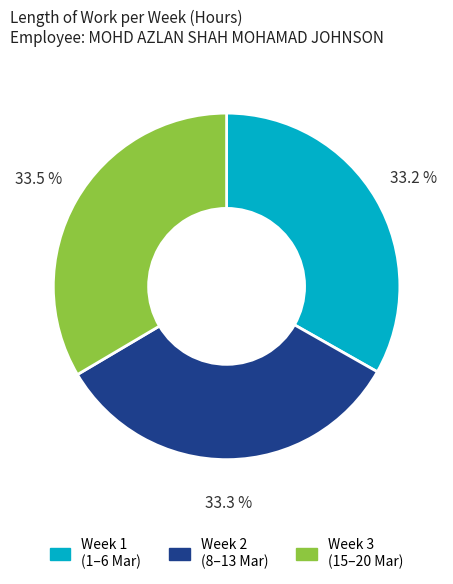

Does Week 2 (8–13 Mar) account for over 50% of the chart?

No